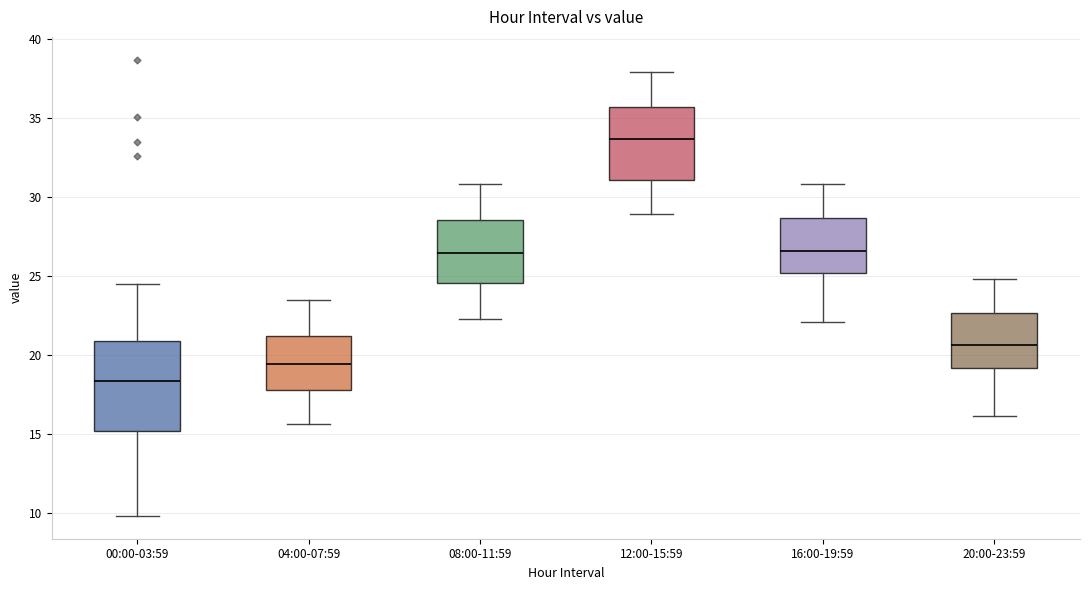

Where does the median line of the box for 08:00-11:59 sit on the y-axis? The values are not printed on the chart, so give them approximately, as read against the axis.

26.5